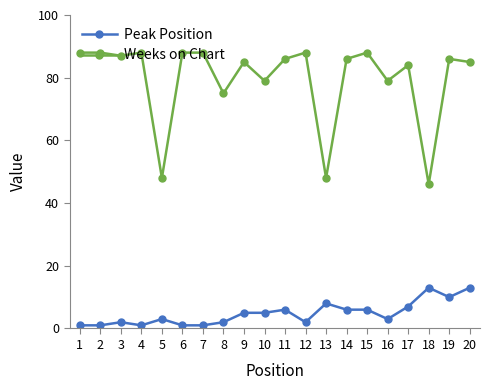

What value does the Weeks on Chart series have at 10, to the nearest 5?

80